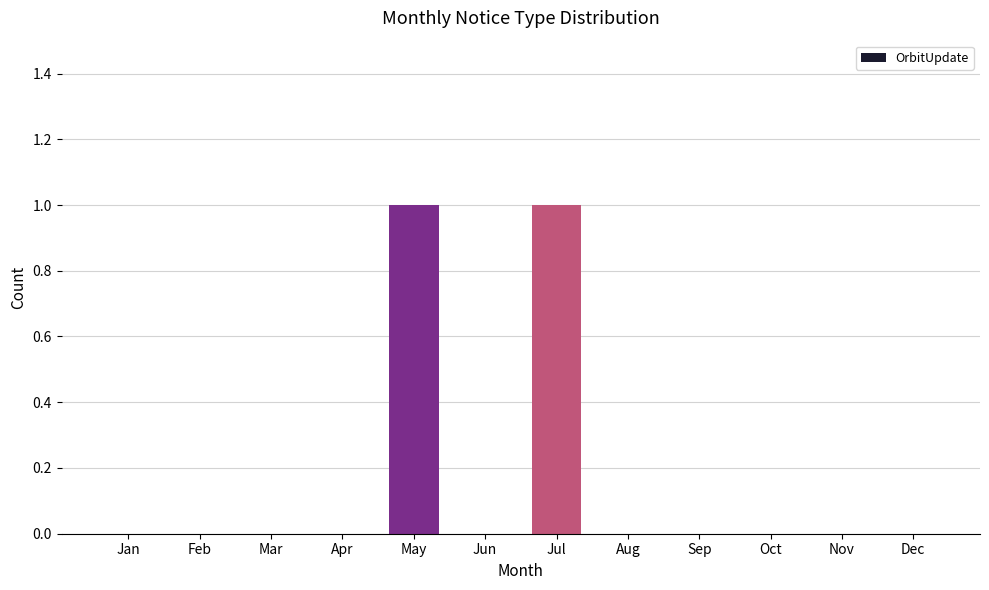

Are the bars horizontal?

No